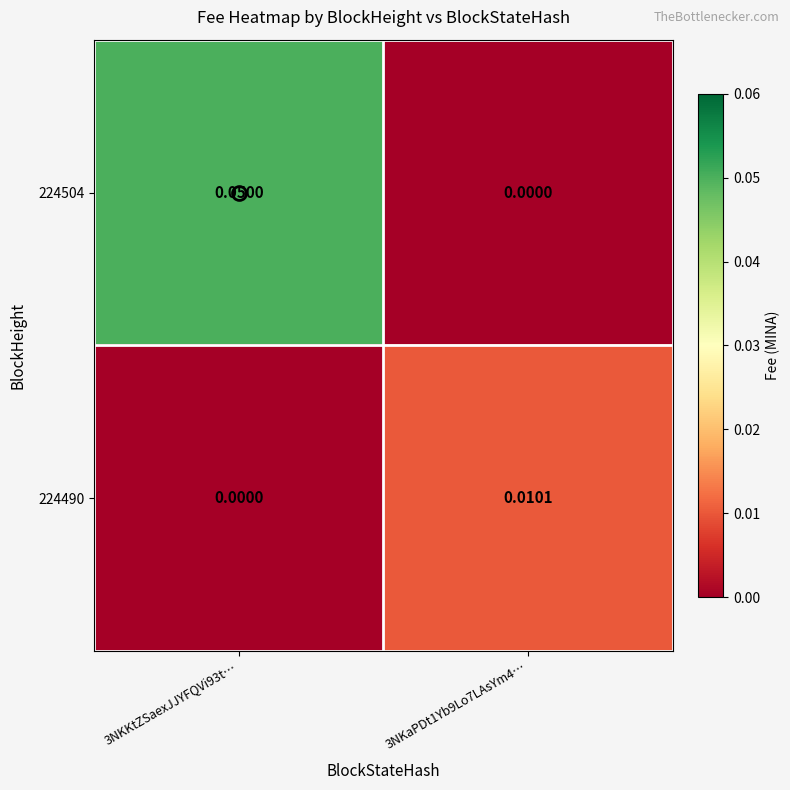

Rank the series by their maximum value, from highest to lowest.

224504, 224490